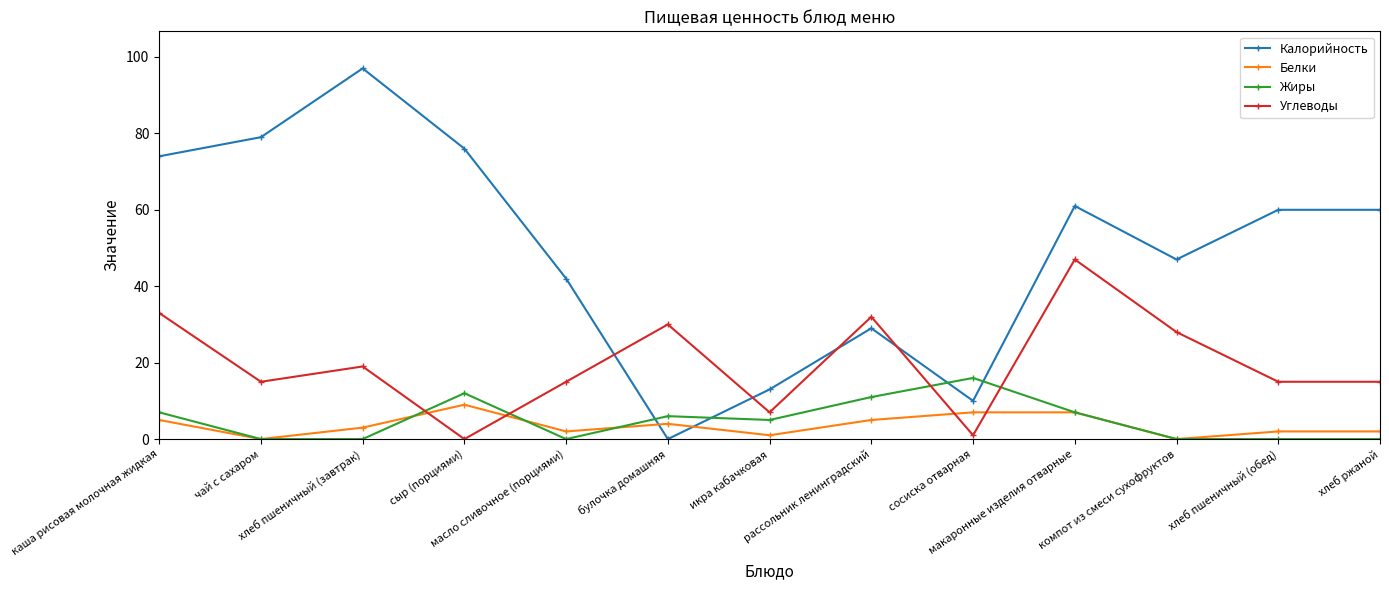

Which series has the largest range (max minus min)?

Калорийность